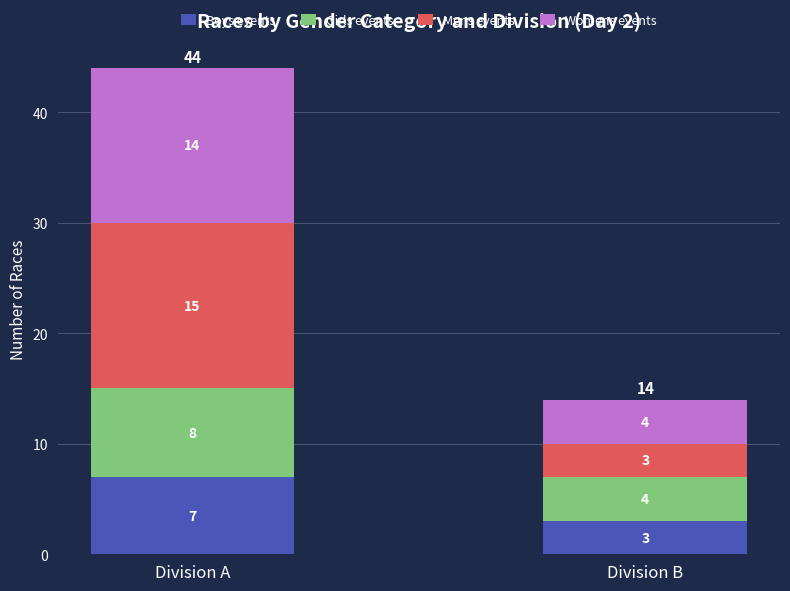

Count the Boys events values in the range 3 to 7.

2